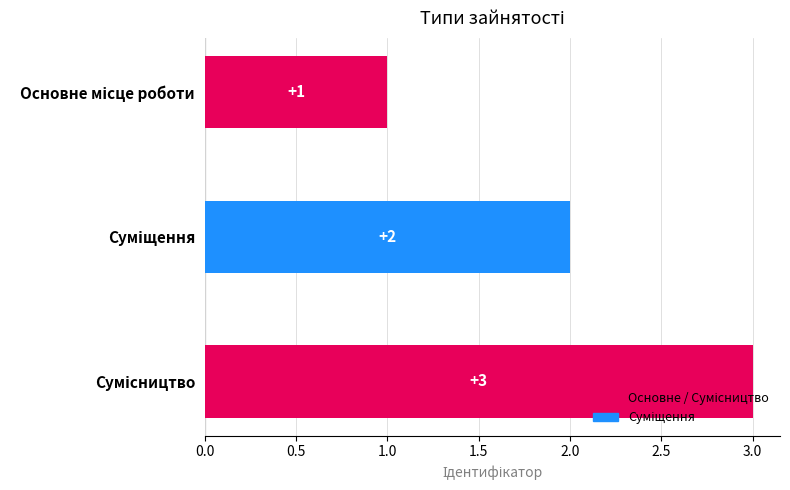

What is the minimum value shown in the chart?

1